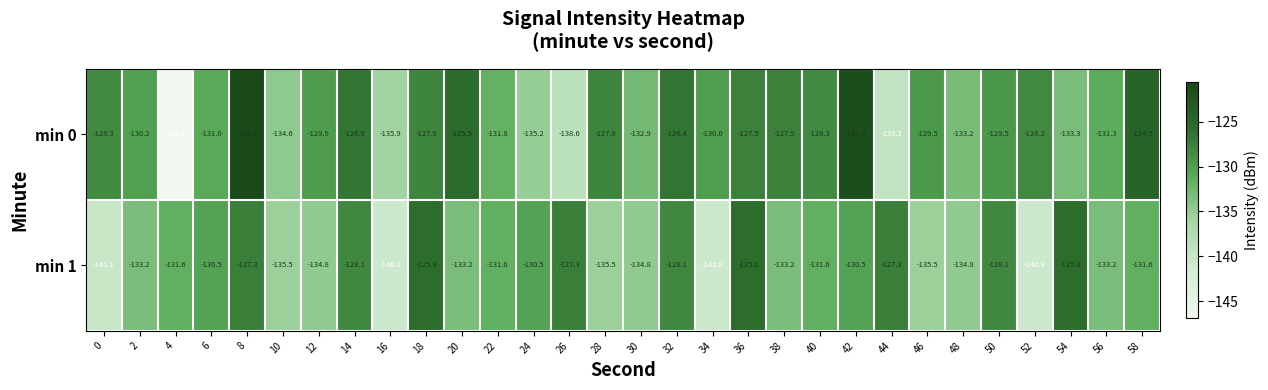

What is the difference between the highest and lowest values at 4?

15.2